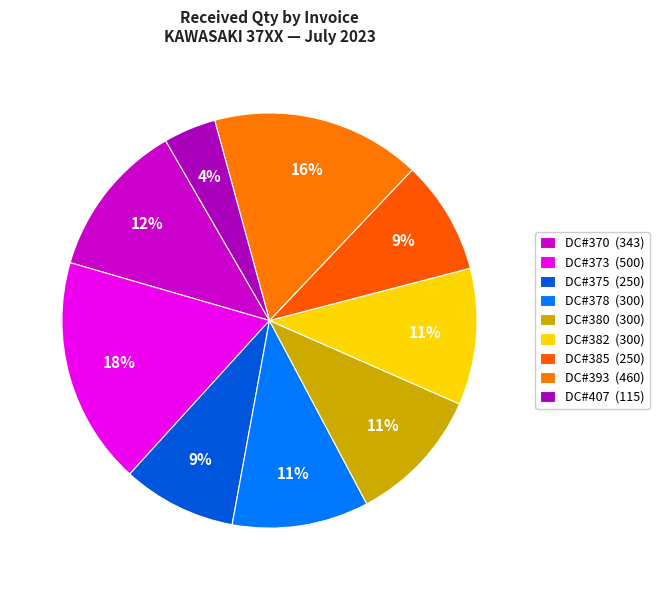

How many segments does this pie chart have?

9